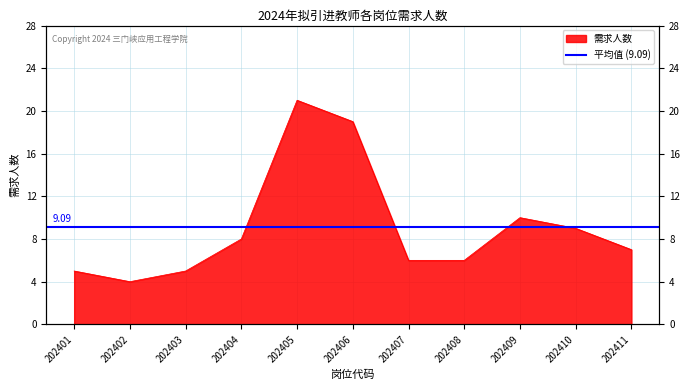

List the labels in order of value, smallest first.

202402, 202401, 202403, 202407, 202408, 202411, 202404, 202410, 202409, 202406, 202405